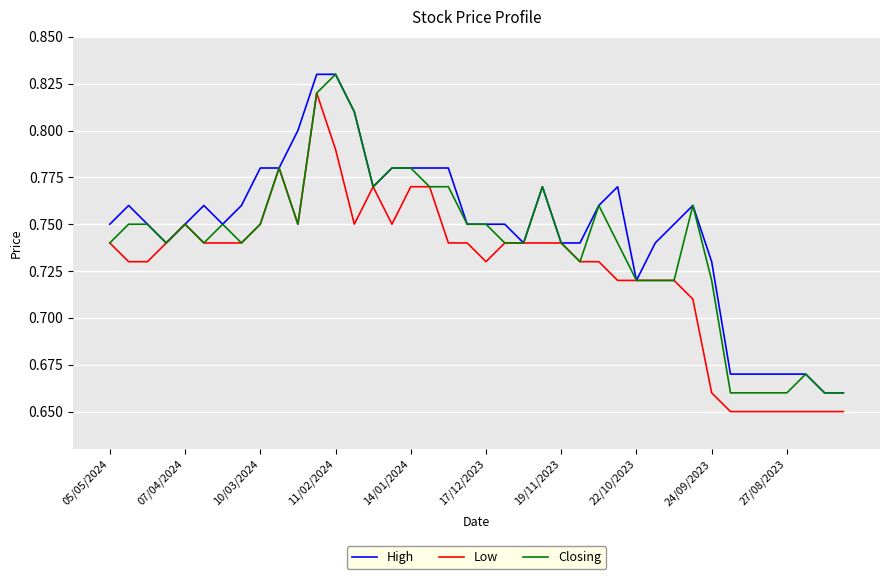

Rank the series by their average value, from lowest to highest.

Low, Closing, High